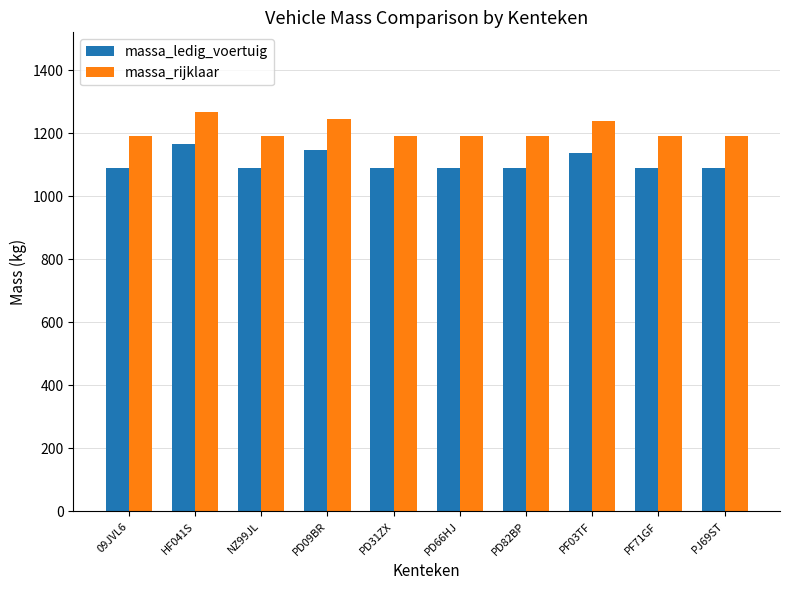

Which series has the largest total across all categories?

massa_rijklaar